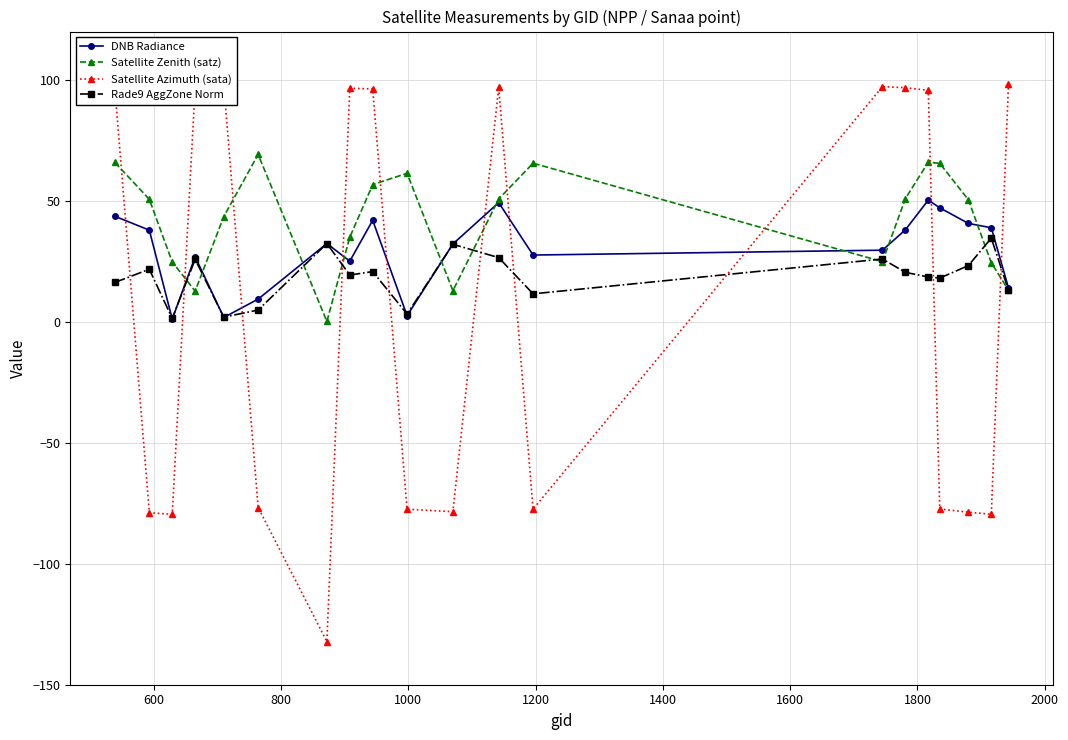

After their last crossing, which series has the higher values: Satellite Zenith (satz) or Satellite Azimuth (sata)?

Satellite Azimuth (sata)